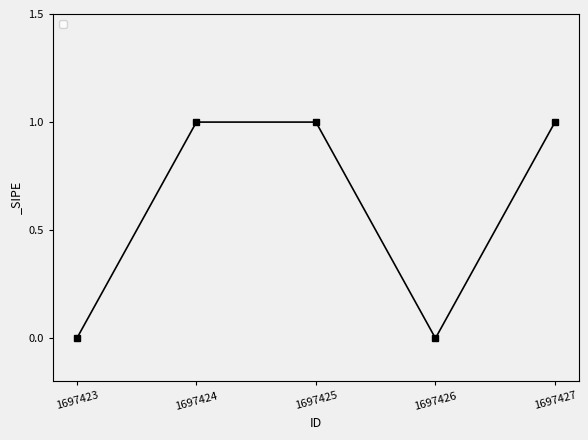

What is the greatest value displayed?

1